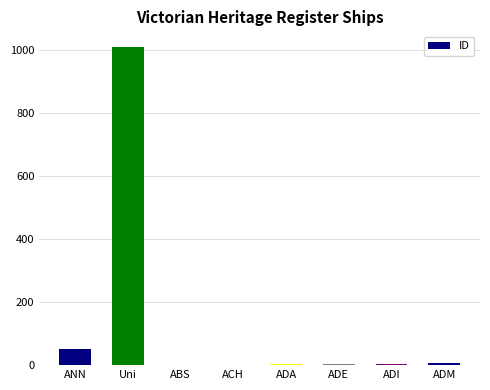

Are the bars horizontal?

No